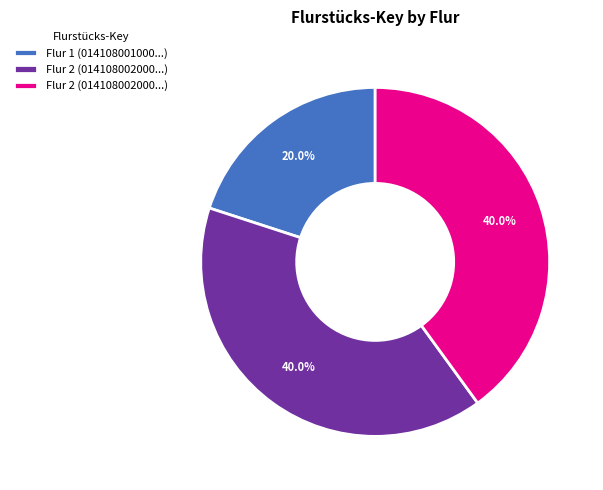

Does any single category account for the majority?

No